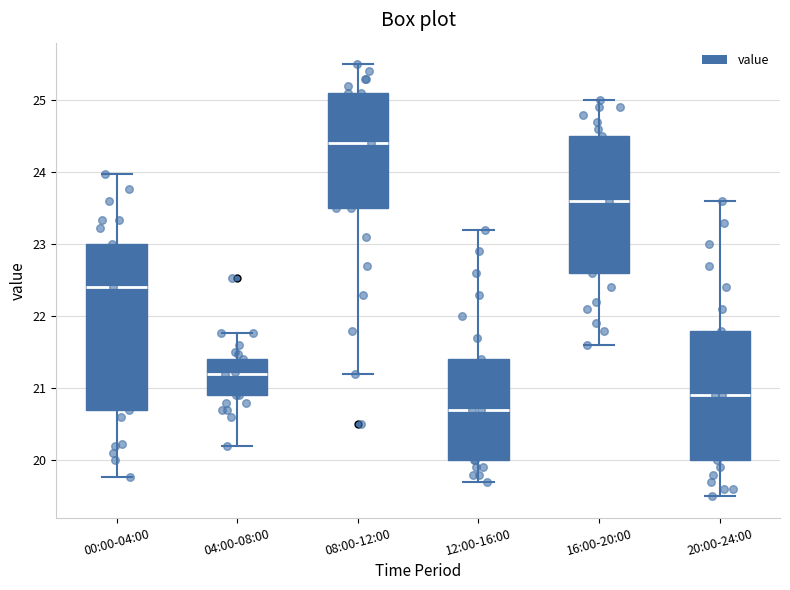

Where does the median line of the box for 08:00-12:00 sit on the y-axis? The values are not printed on the chart, so give them approximately, as read against the axis.

24.4